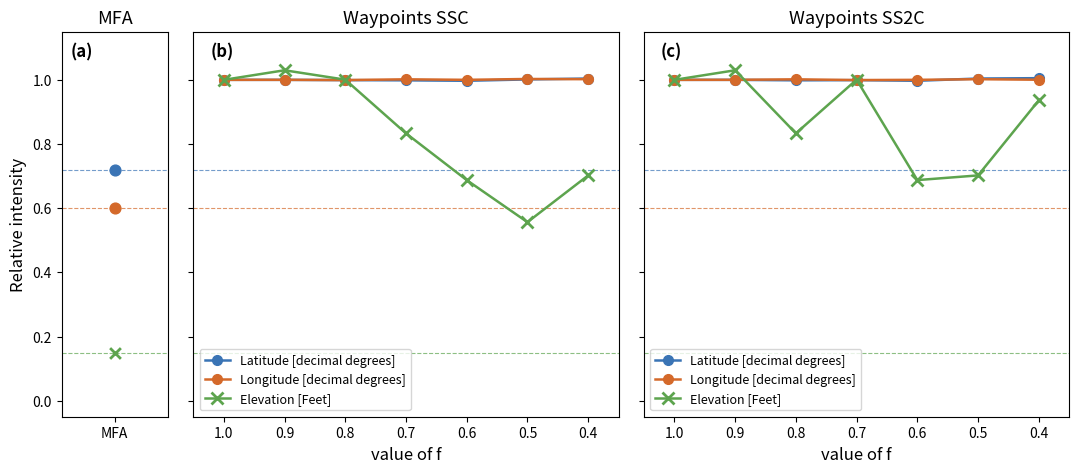

What are all the series names shown in the legend?

Latitude [decimal degrees], Longitude [decimal degrees], Elevation [Feet]